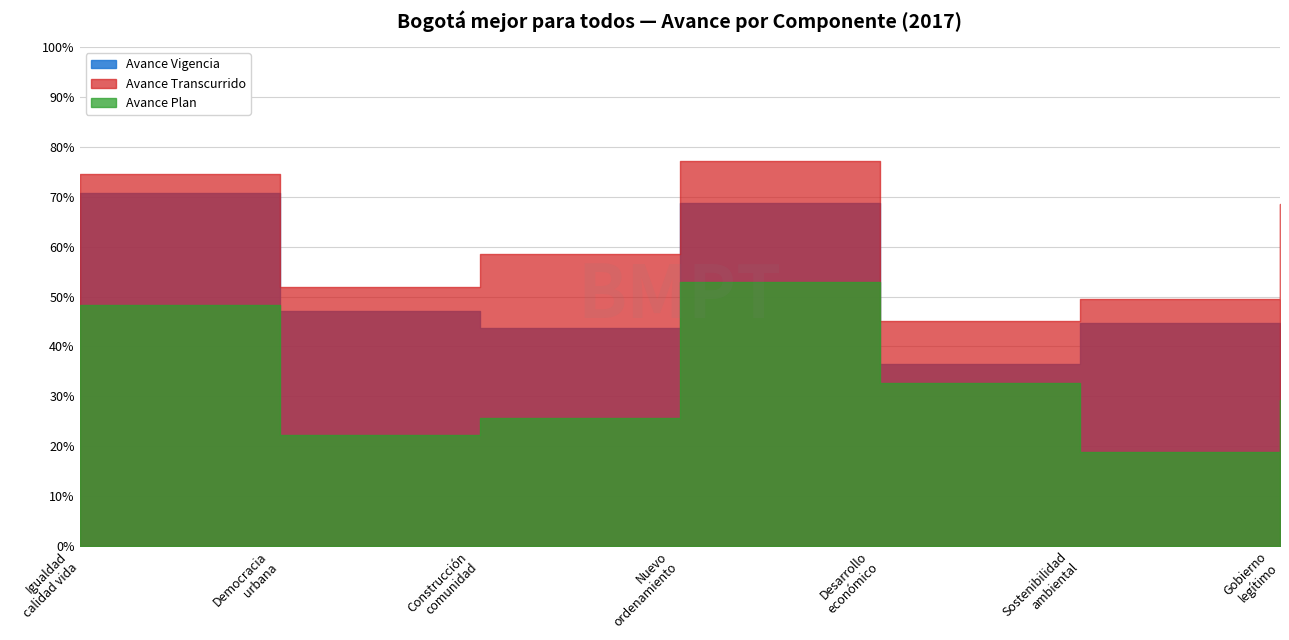

At how many categories does at least one series exceed 41?

7